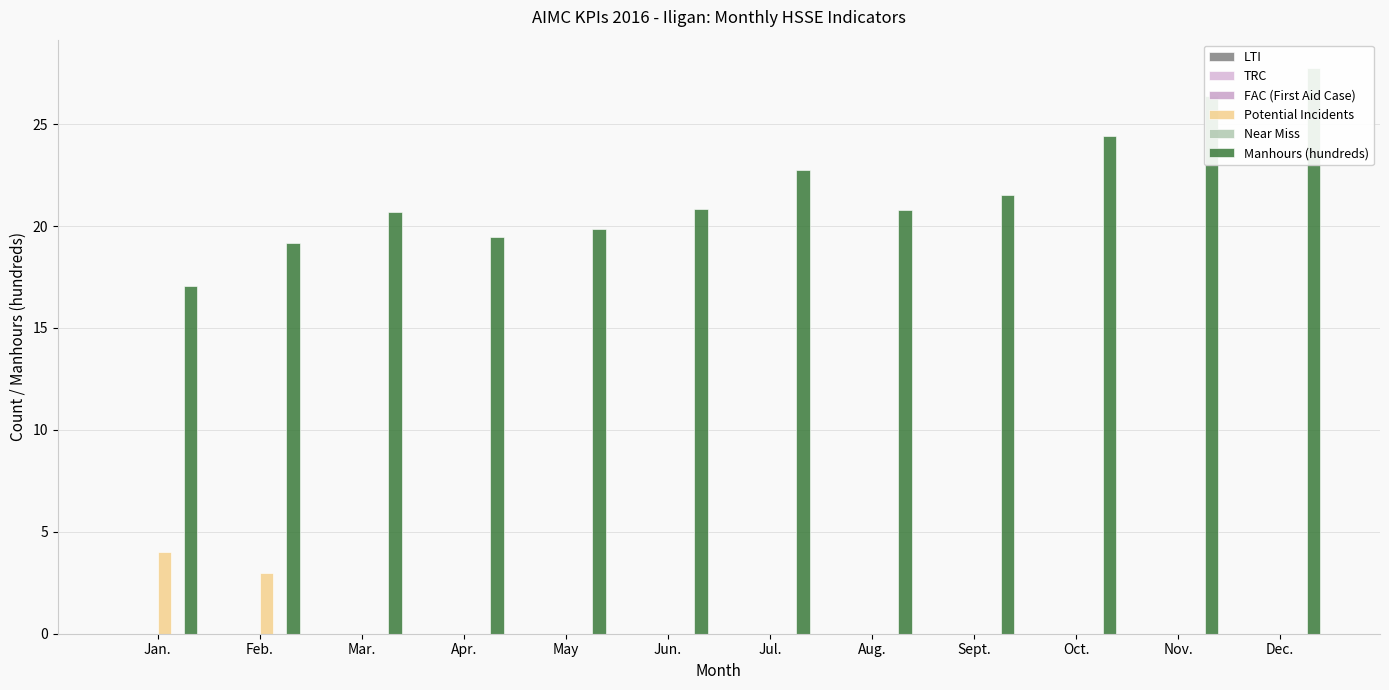

Reading left to right, what are all the values shown in this chart?

LTI: Jan.=0.0	Feb.=0.0	Mar.=0.0	Apr.=0.0	May=0.0	Jun.=0.0	Jul.=0.0	Aug.=0.0	Sept.=0.0	Oct.=0.0	Nov.=0.0	Dec.=0.0
TRC: Jan.=0.0	Feb.=0.0	Mar.=0.0	Apr.=0.0	May=0.0	Jun.=0.0	Jul.=0.0	Aug.=0.0	Sept.=0.0	Oct.=0.0	Nov.=0.0	Dec.=0.0
FAC (First Aid Case): Jan.=0.0	Feb.=0.0	Mar.=0.0	Apr.=0.0	May=0.0	Jun.=0.0	Jul.=0.0	Aug.=0.0	Sept.=0.0	Oct.=0.0	Nov.=0.0	Dec.=0.0
Potential Incidents: Jan.=4.0	Feb.=3.0	Mar.=0.0	Apr.=0.0	May=0.0	Jun.=0.0	Jul.=0.0	Aug.=0.0	Sept.=0.0	Oct.=0.0	Nov.=0.0	Dec.=0.0
Near Miss: Jan.=0.0	Feb.=0.0	Mar.=0.0	Apr.=0.0	May=0.0	Jun.=0.0	Jul.=0.0	Aug.=0.0	Sept.=0.0	Oct.=0.0	Nov.=0.0	Dec.=0.0
Manhours (hundreds): Jan.=17.0	Feb.=19.2	Mar.=20.7	Apr.=19.4	May=19.9	Jun.=20.8	Jul.=22.8	Aug.=20.8	Sept.=21.5	Oct.=24.4	Nov.=26.4	Dec.=27.8